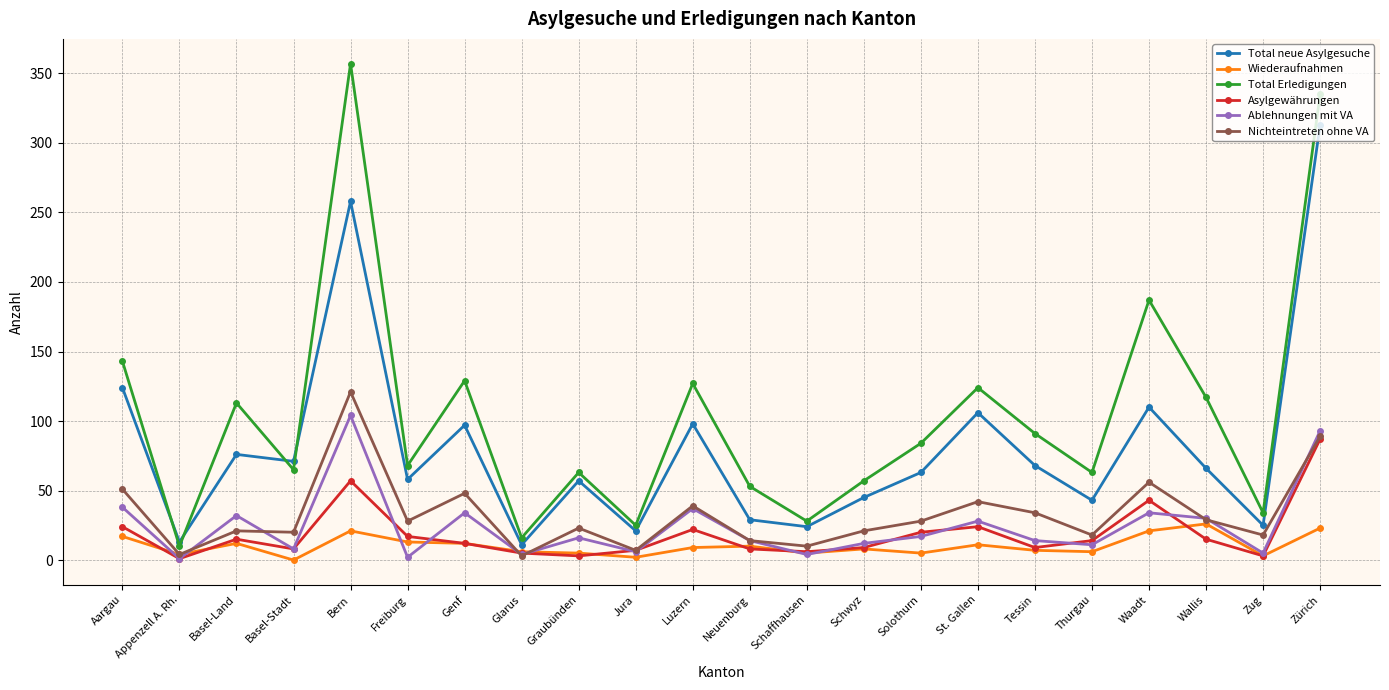

What is the value of the Wiederaufnahmen point at the 22nd from the left?

23